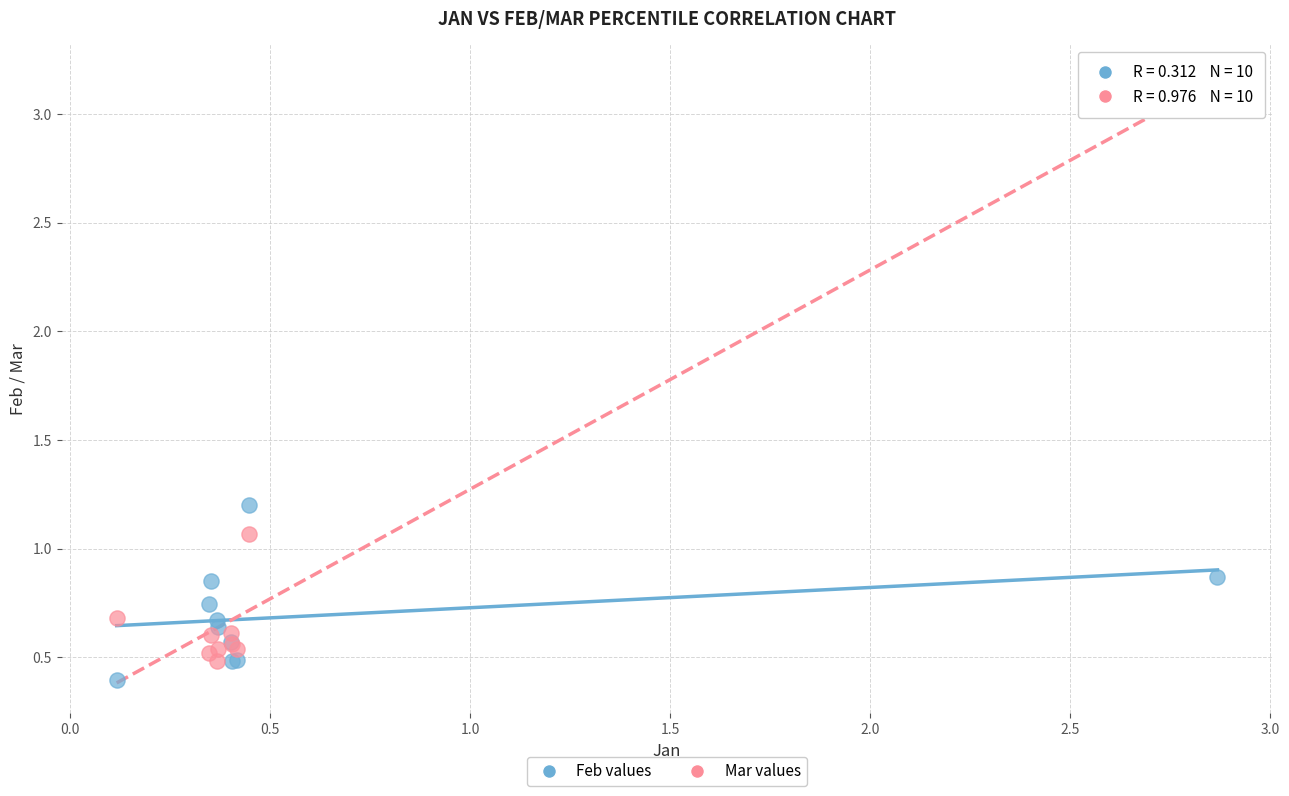

What is the X range (max minus min) for the scatter plot?

2.8